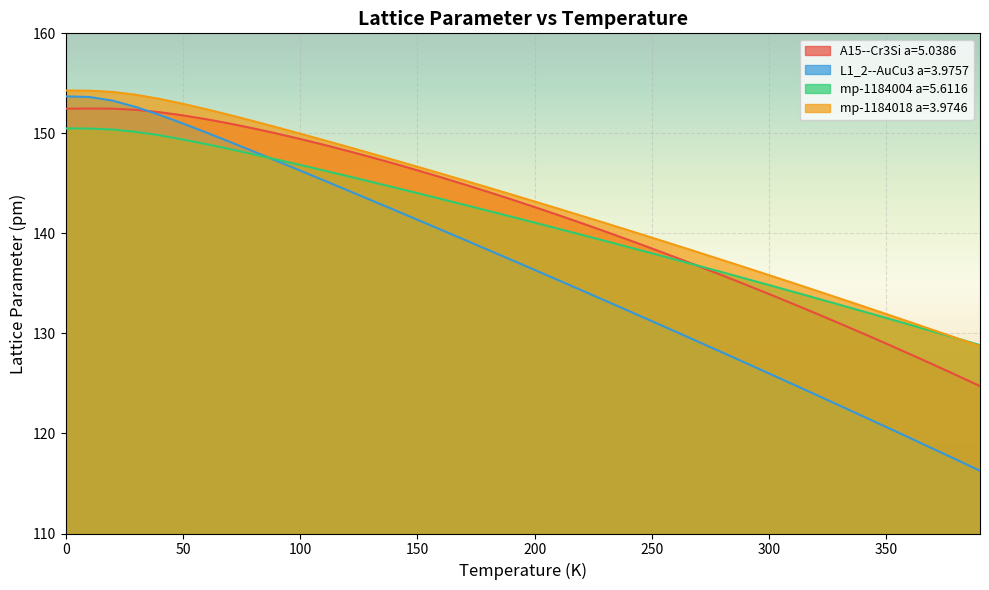

What is the maximum value for mp-1184004 a=5.6116?

150.5